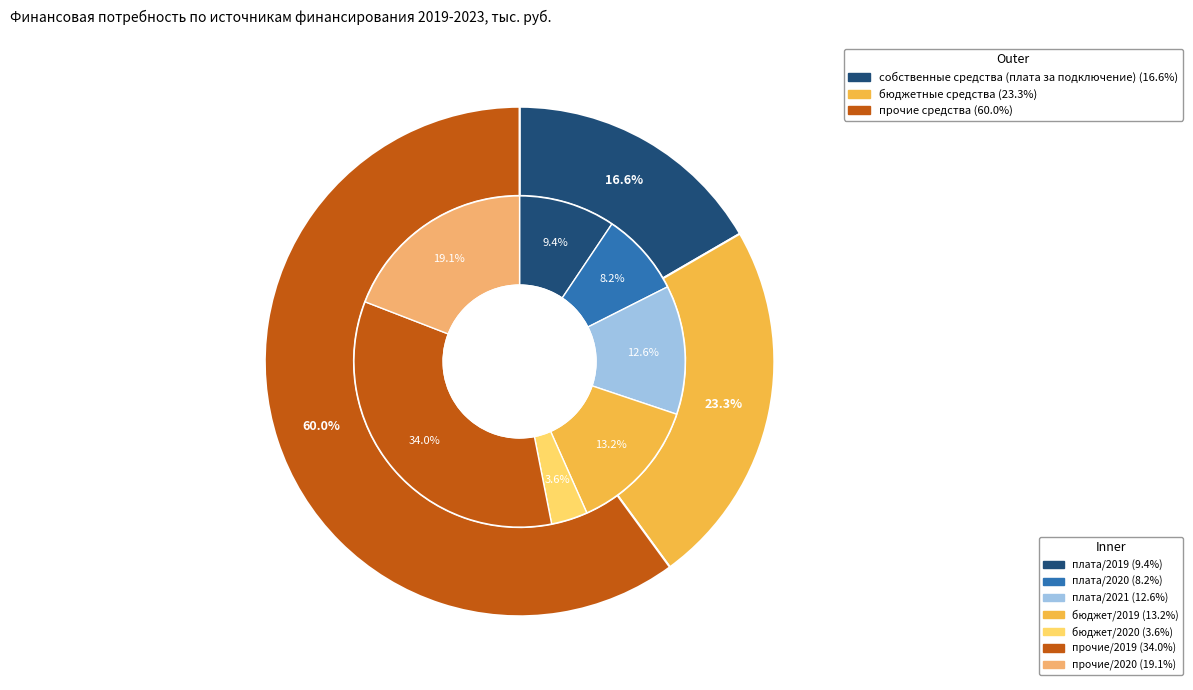

Which slice is the largest?

прочие средства